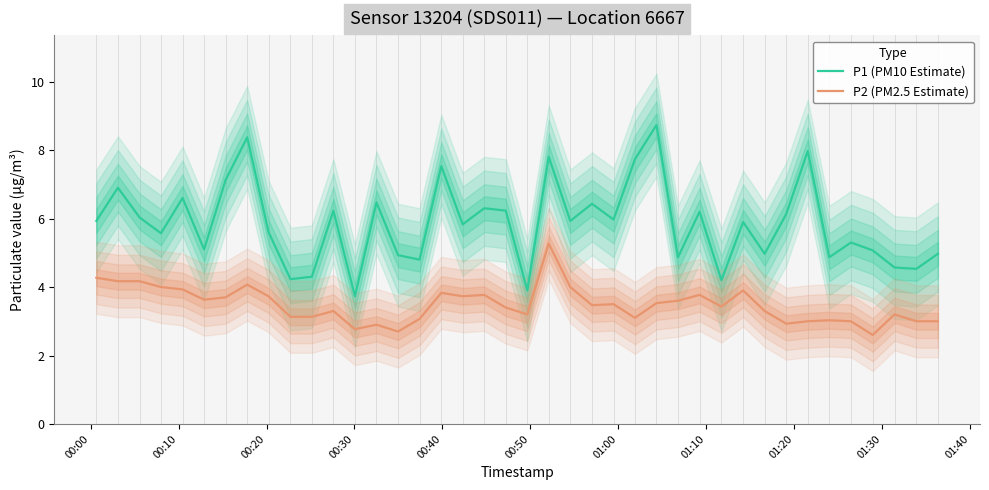

What is the minimum value for P2 (PM2.5 Estimate)?

2.6